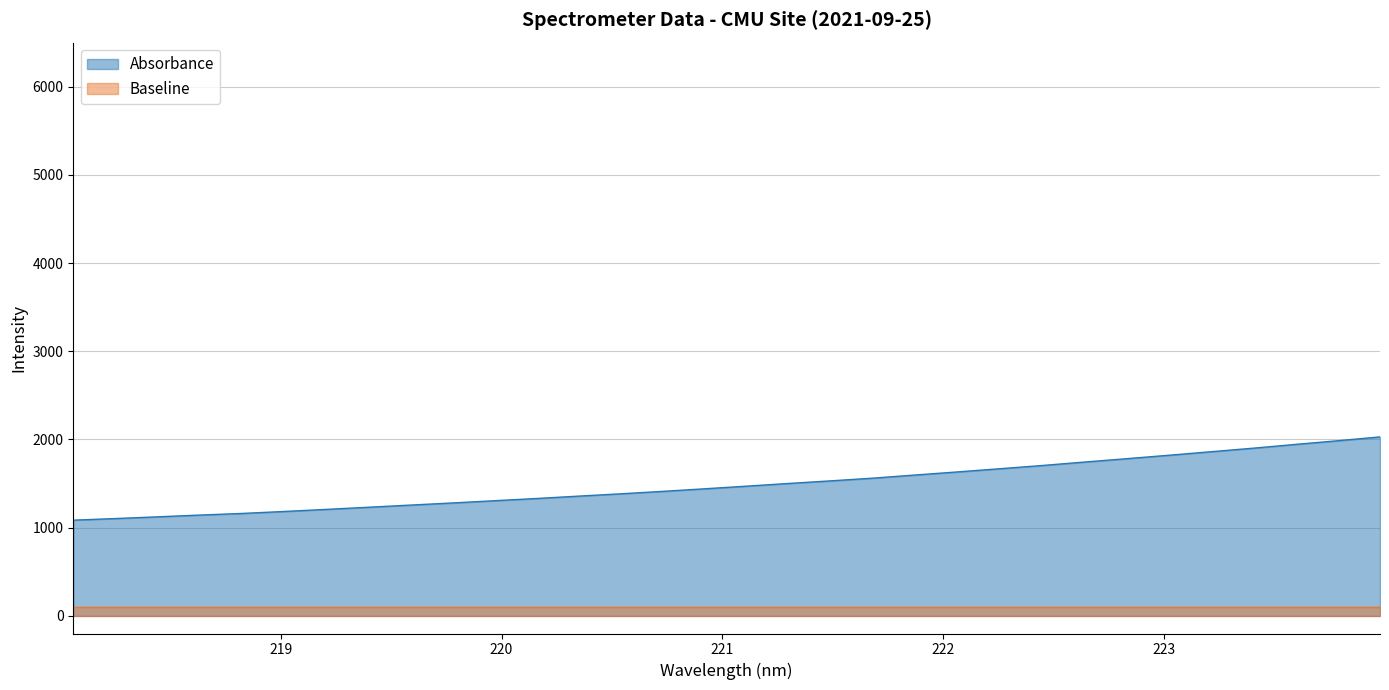

The chart shows a value of 1183.8 at 219.0156. True or false?

True